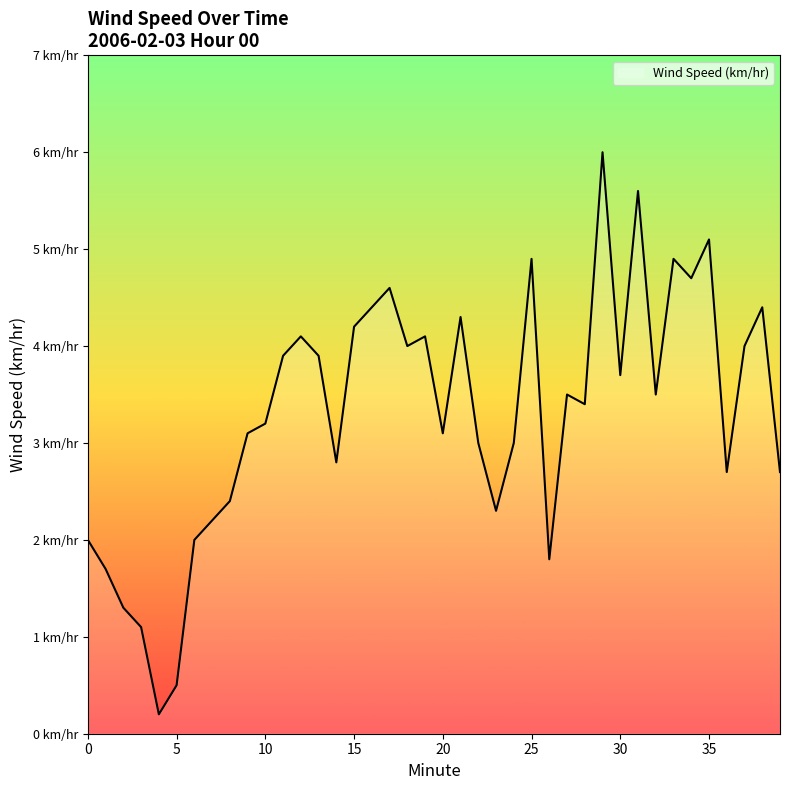

List the labels in order of value, smallest first.

4, 5, 3, 2, 1, 26, 0, 6, 7, 23, 8, 36, 39, 14, 22, 24, 9, 20, 10, 28, 27, 32, 30, 11, 13, 18, 37, 12, 19, 15, 21, 16, 38, 17, 34, 25, 33, 35, 31, 29